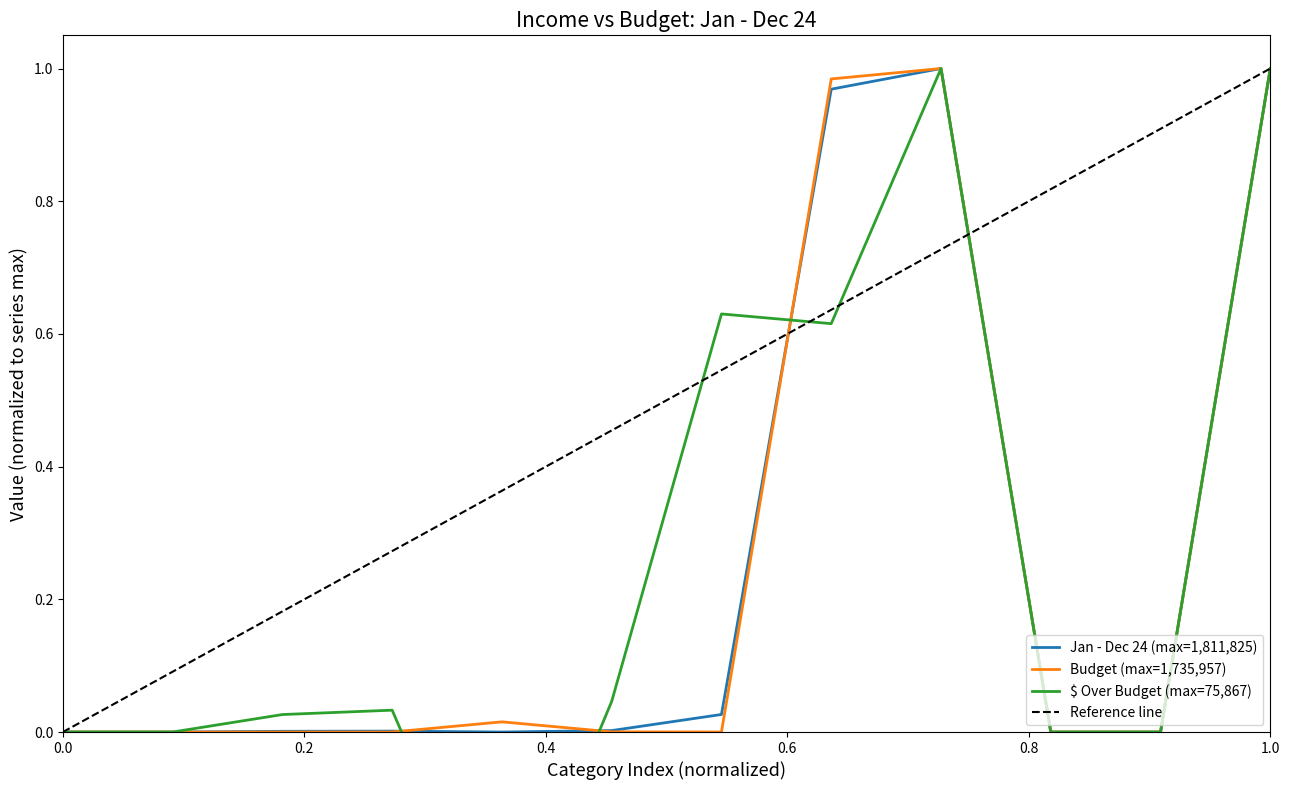

The Jan - Dec 24 (max=1,811,825) series shows 0.0 at 0.0. True or false?

True